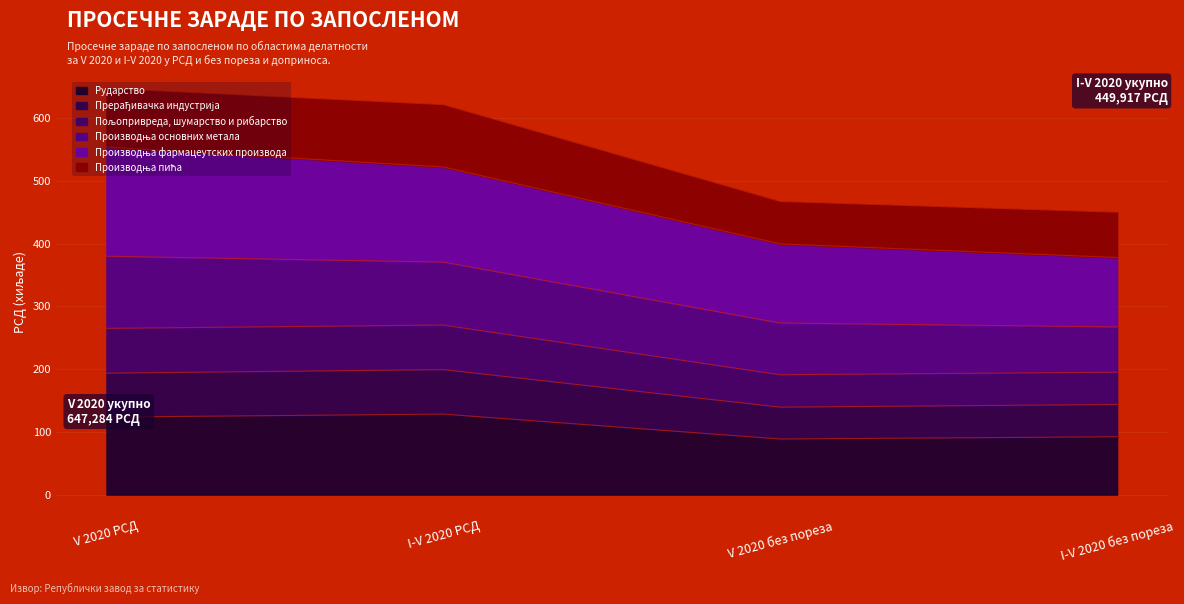

How many data points does each series have?

4